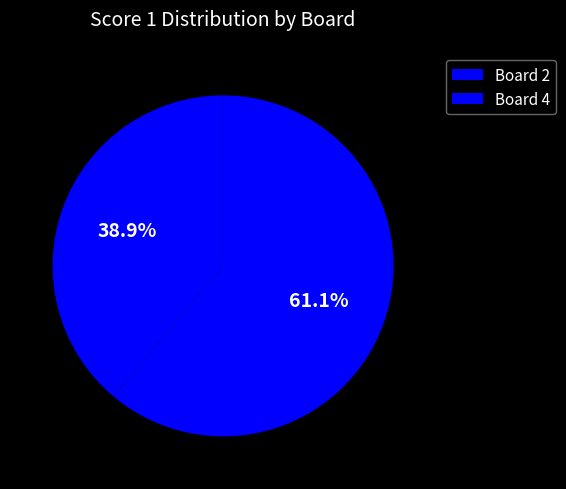

To the nearest percent, what is the combined percentage of Board 4 and Board 2?

100%